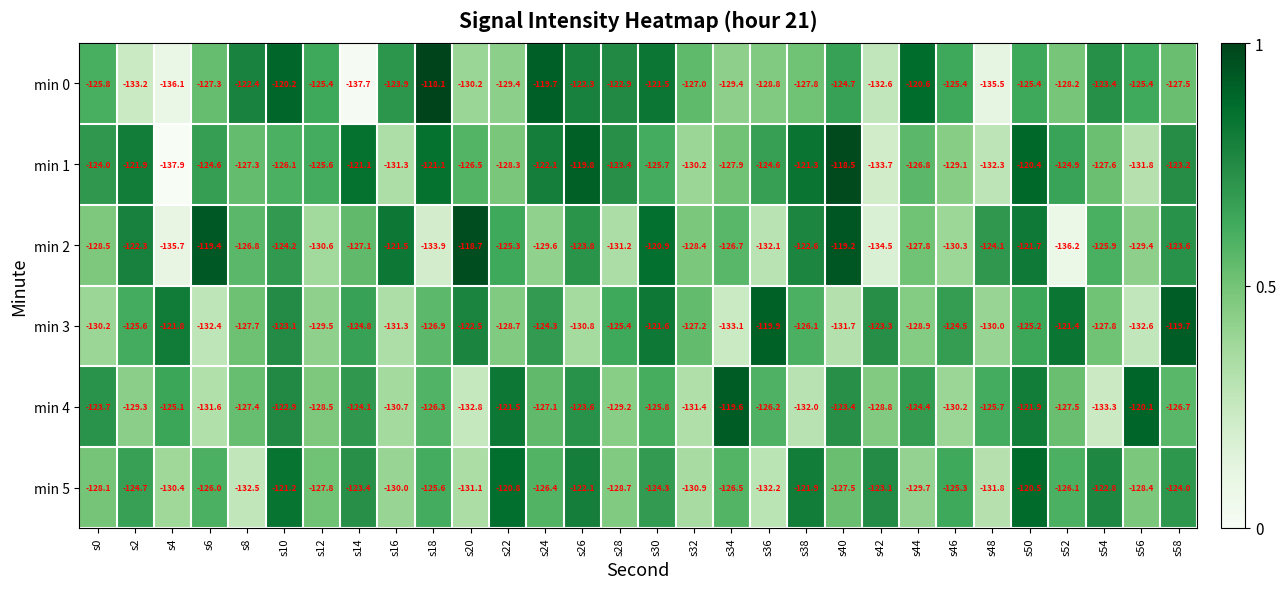

What is the difference between the min 1 values at s50 and s30?

5.3